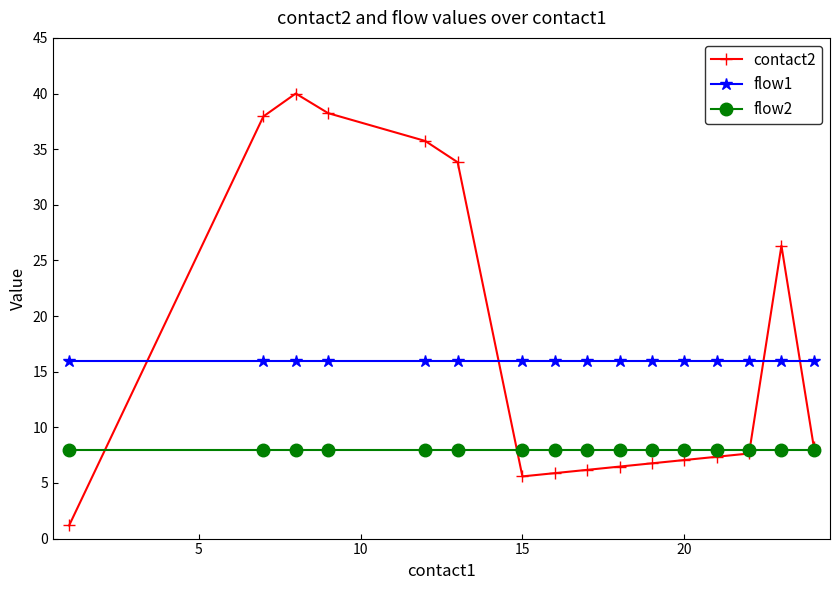

Rank the series by their maximum value, from lowest to highest.

flow2, flow1, contact2